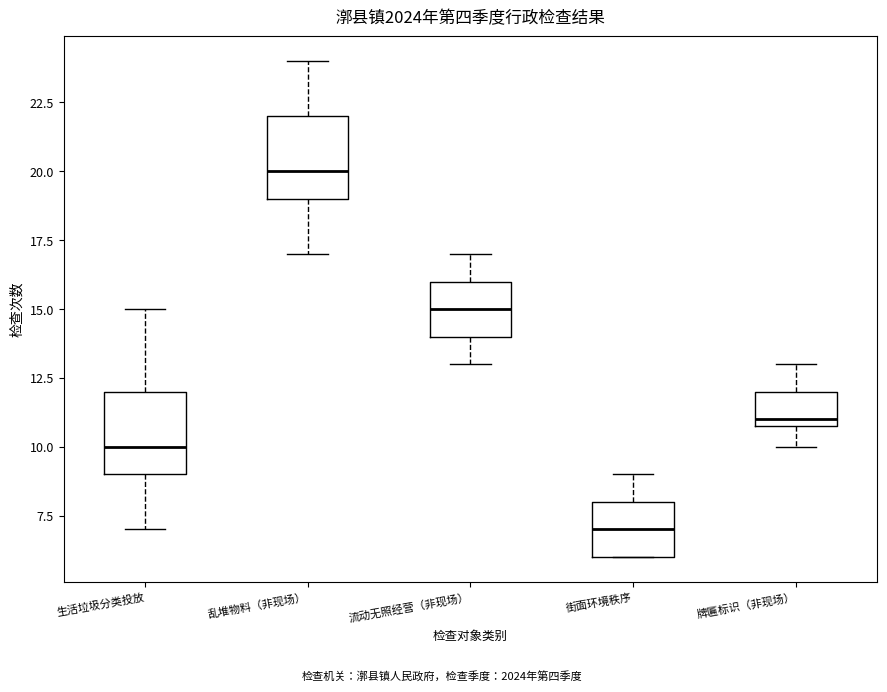

Reading left to right, transcribe this box plot: for each box, give where its median line is, the range the box spans, and where its two whiskers end, as read against the y-axis. The values are not printed on the chart, so give them approximately, as read against the axis.

生活垃圾分类投放: median 10, box 9 to 12, whiskers 7 to 15
乱堆物料（非现场）: median 20, box 19 to 22, whiskers 17 to 24
流动无照经营（非现场）: median 15, box 14 to 16, whiskers 13 to 17
街面环境秩序: median 7, box 6 to 8, whiskers 6 to 9
牌匾标识（非现场）: median 11 (just above the box's lower edge), box 11 to 12, whiskers 10 to 13